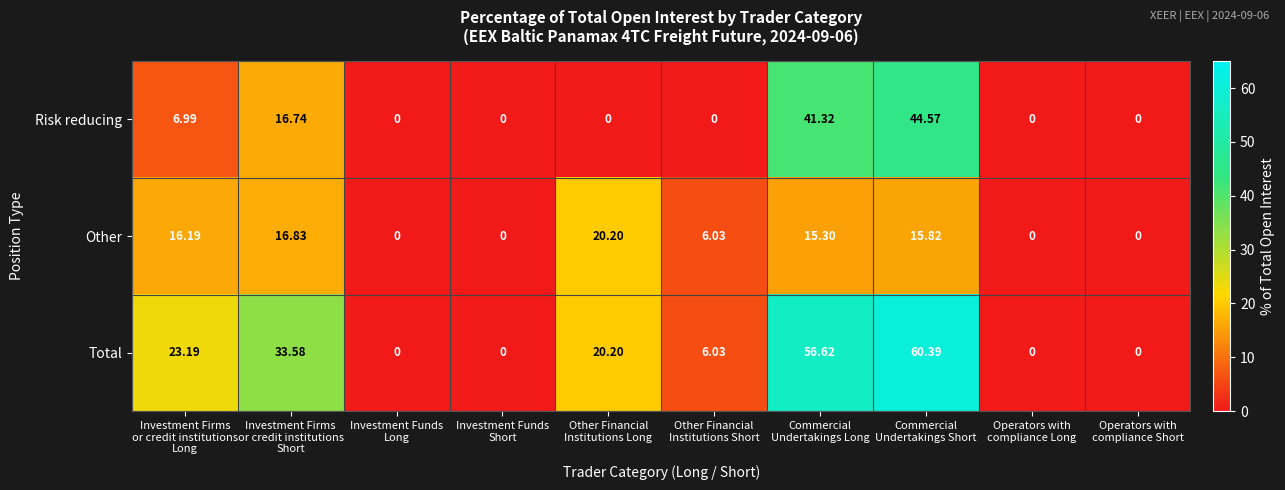

Which series has the largest total across all categories?

Total